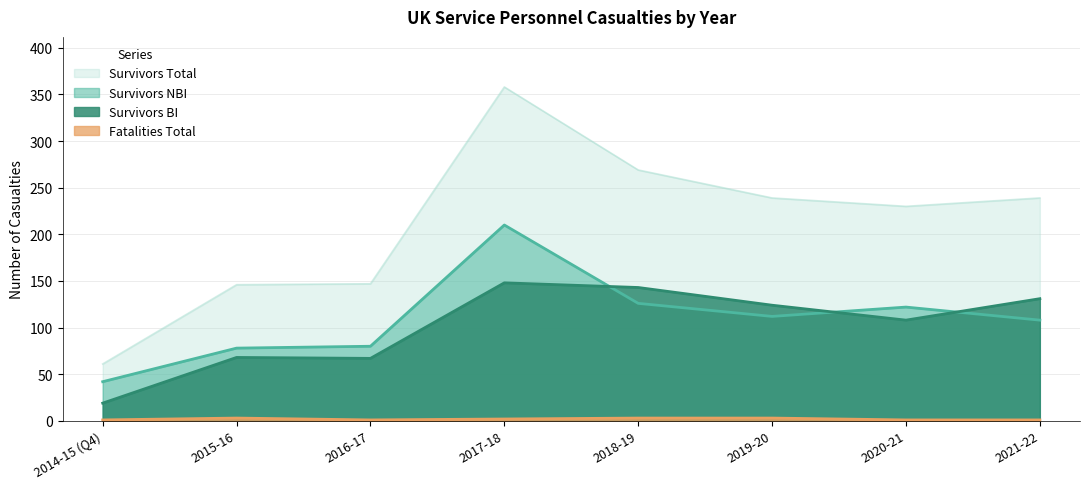

What is the minimum value shown in the chart?

1